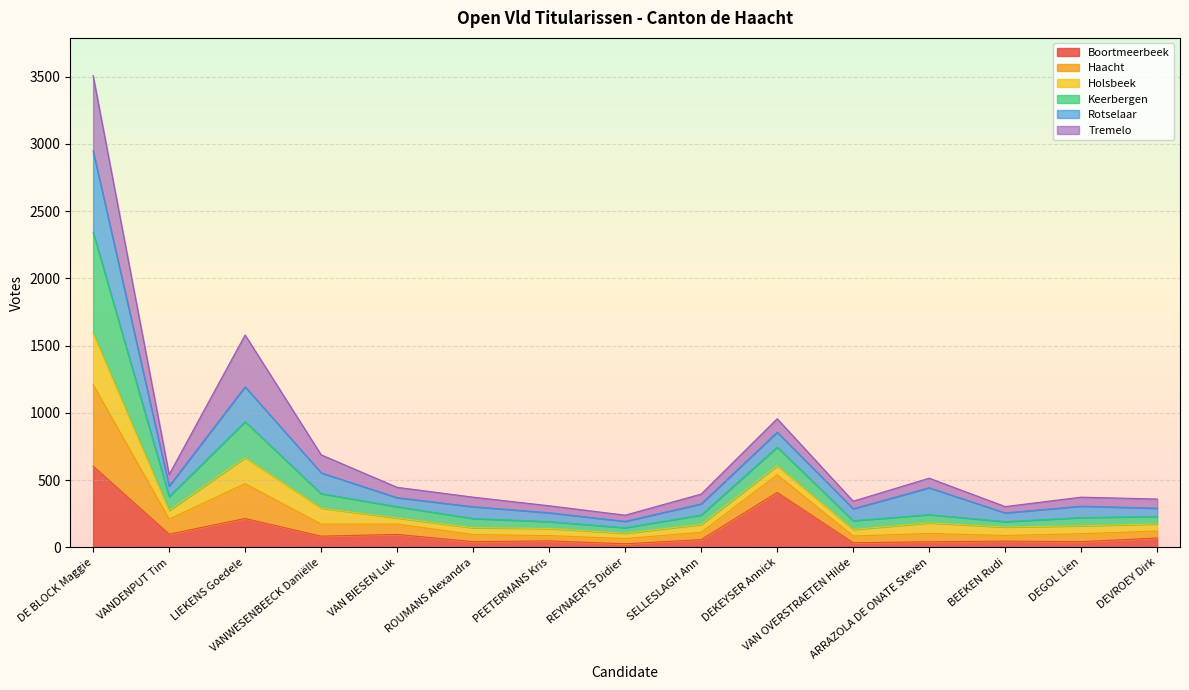

What are all the series names shown in the legend?

Boortmeerbeek, Haacht, Holsbeek, Keerbergen, Rotselaar, Tremelo